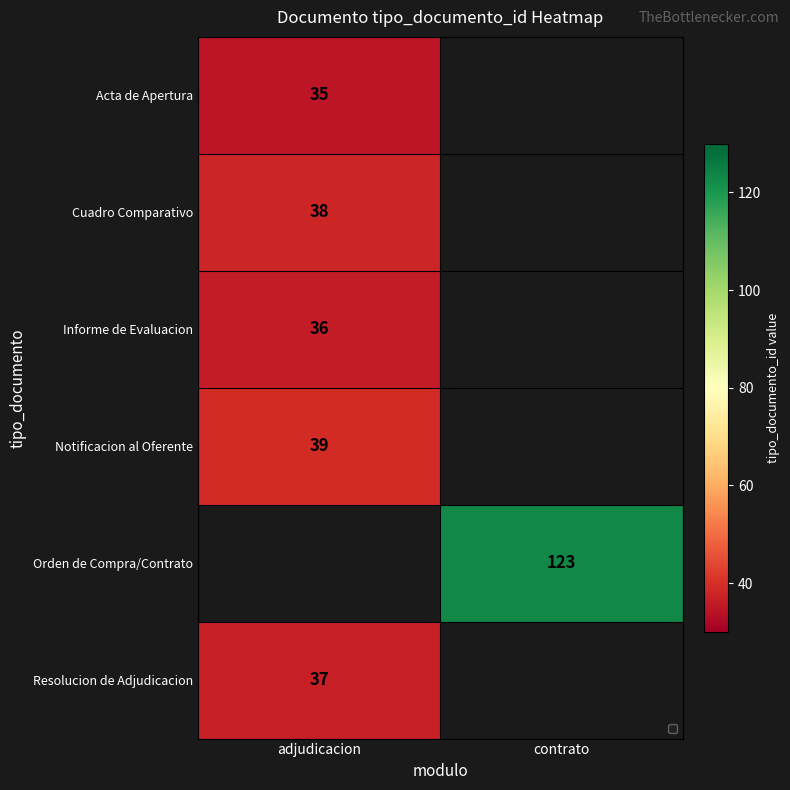

What is the spread (max minus min) of values at adjudicacion?

4.0